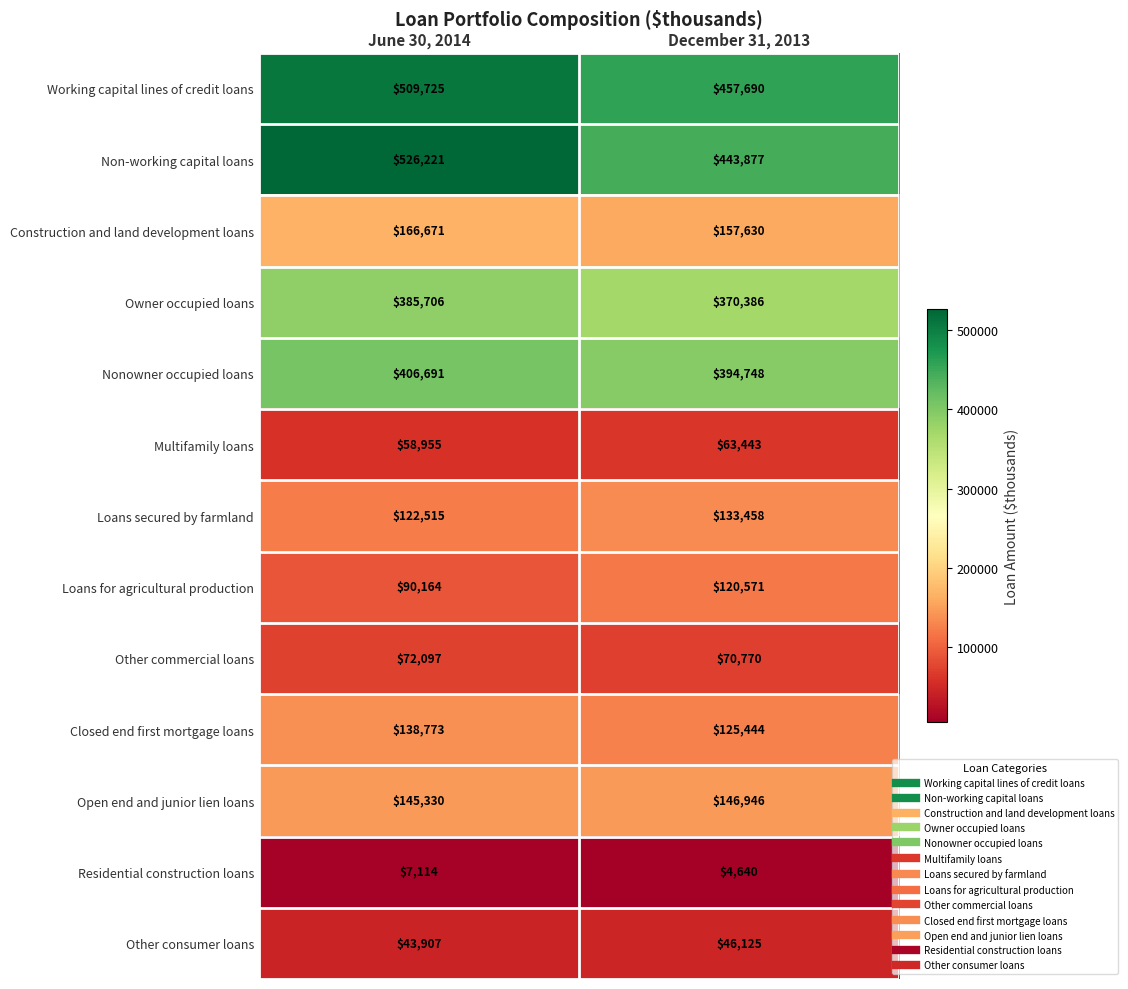

List the series in order of their peak value, highest first.

Non-working capital loans, Working capital lines of credit loans, Nonowner occupied loans, Owner occupied loans, Construction and land development loans, Open end and junior lien loans, Closed end first mortgage loans, Loans secured by farmland, Loans for agricultural production, Other commercial loans, Multifamily loans, Other consumer loans, Residential construction loans